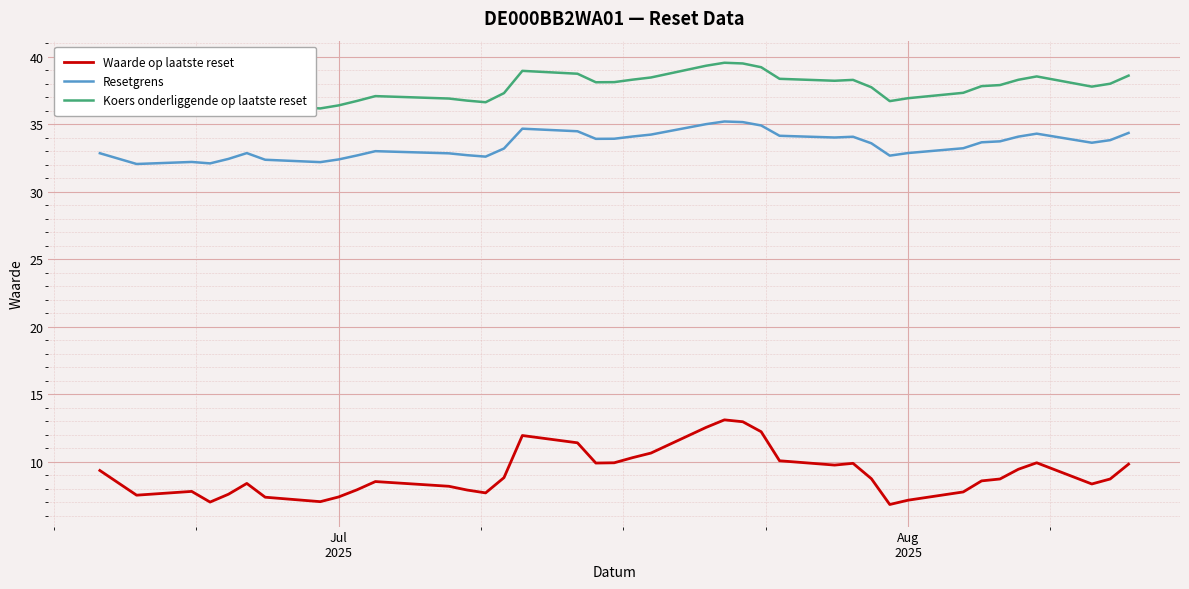

True or false: Resetgrens and Waarde op laatste reset cross at least once.

False